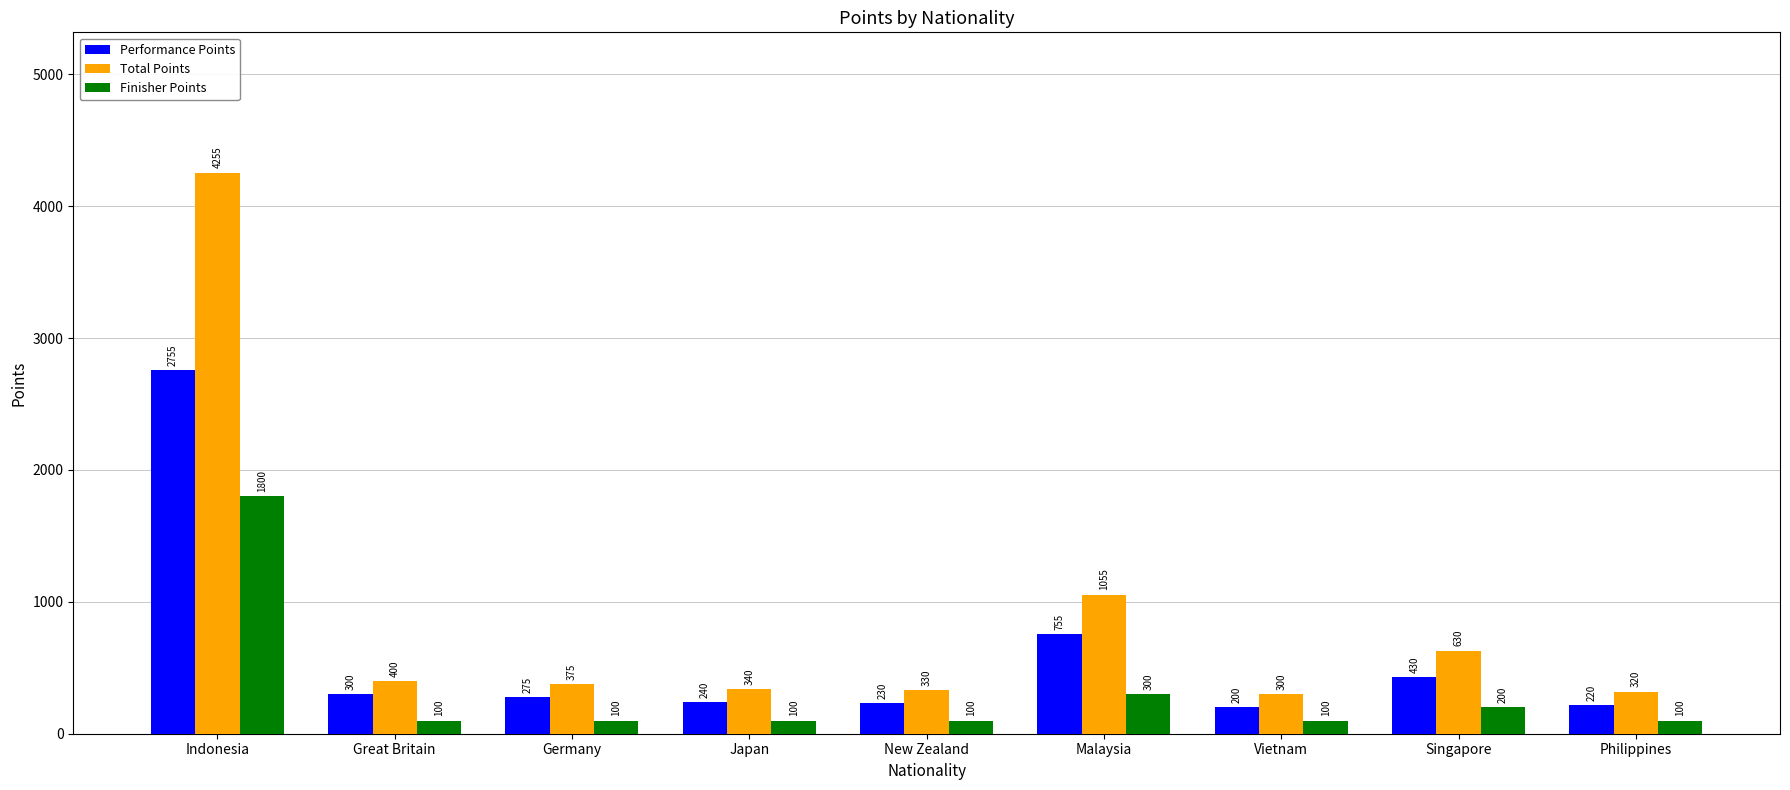

At which label is Performance Points closest to 1477?

Malaysia